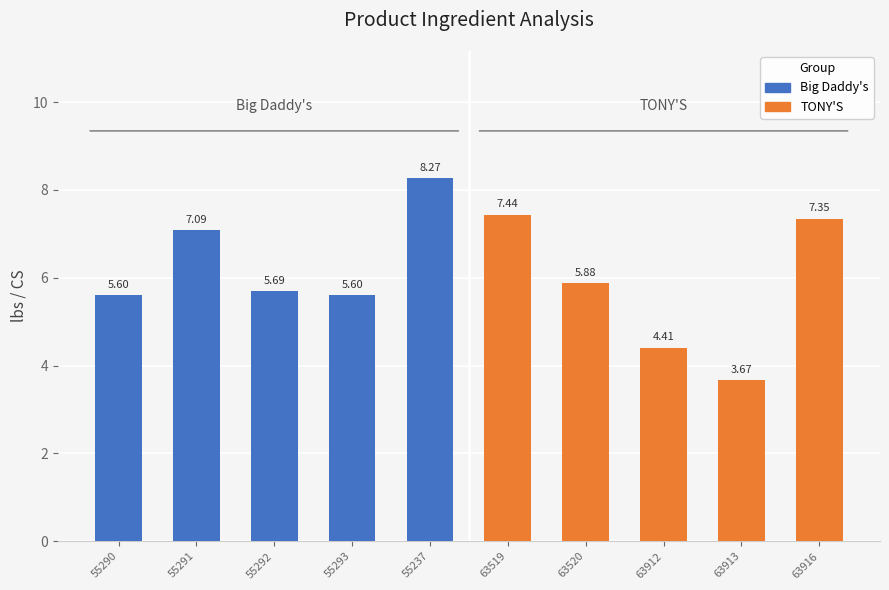

Between 63916 and 55292, which is larger?

63916